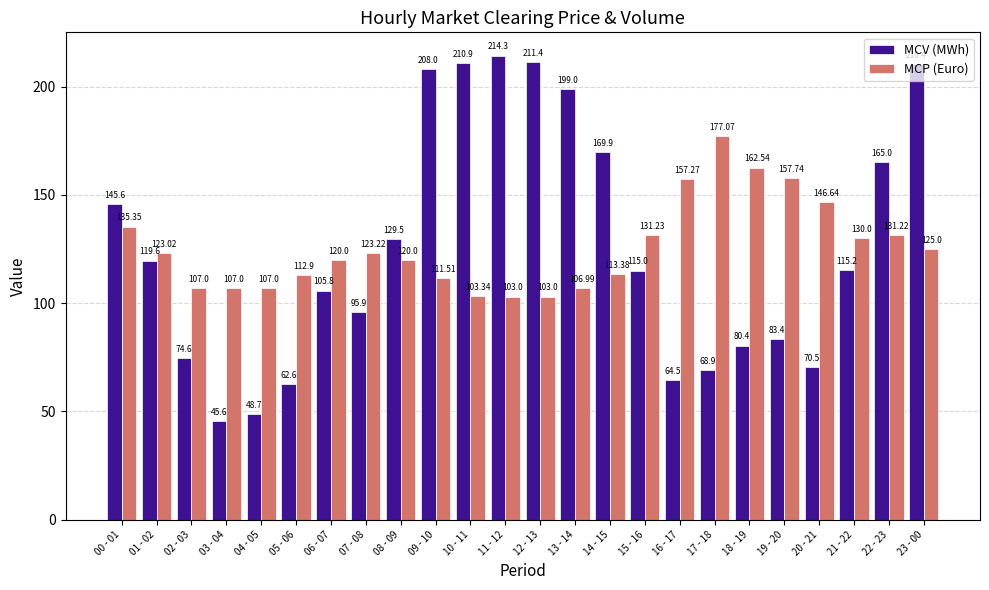

What is the difference between the second highest and minimum values in the MCV (MWh) series?

165.8